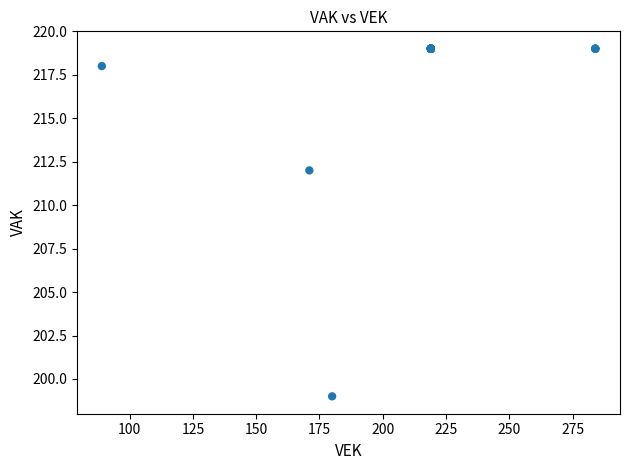

What Y value in the scatter plot is closest to 209?

212